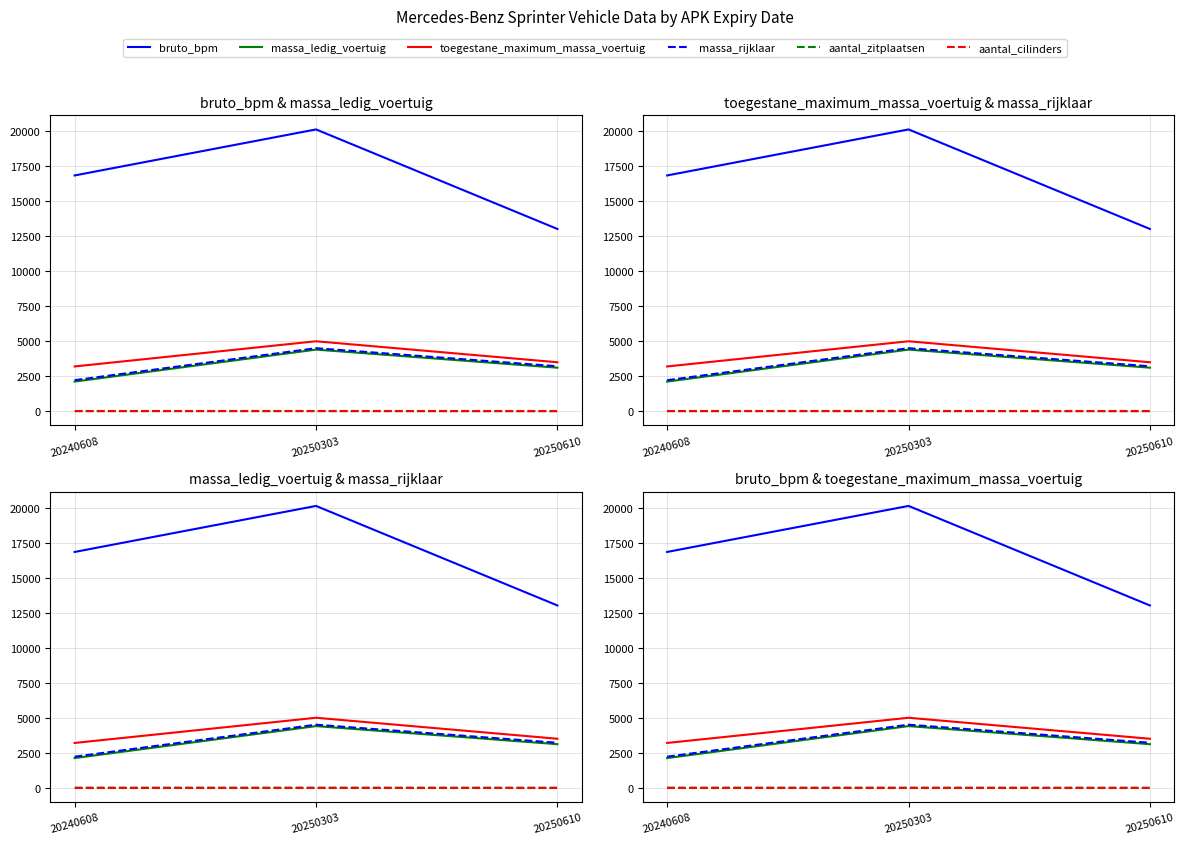

What is the average value of the bruto_bpm series?

16668